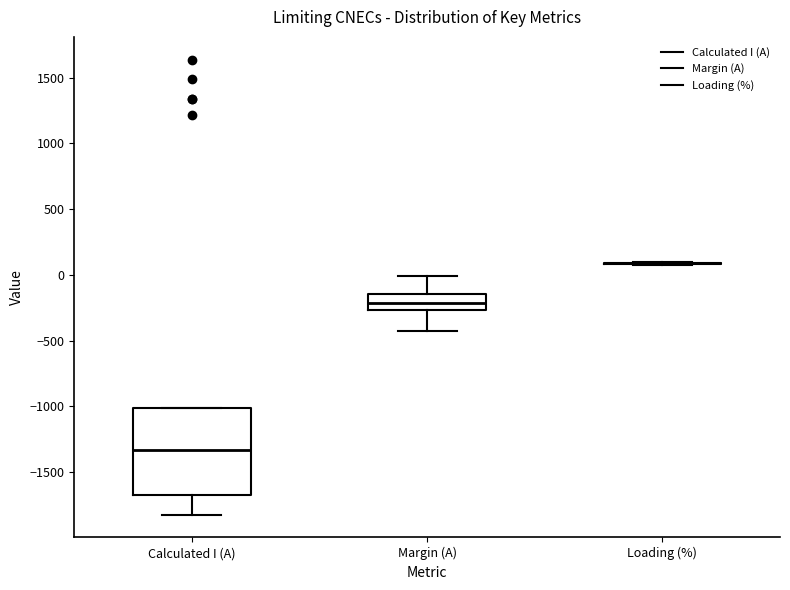

Which box is the tallest, from its lower edge to its upper edge?

Calculated I (A)